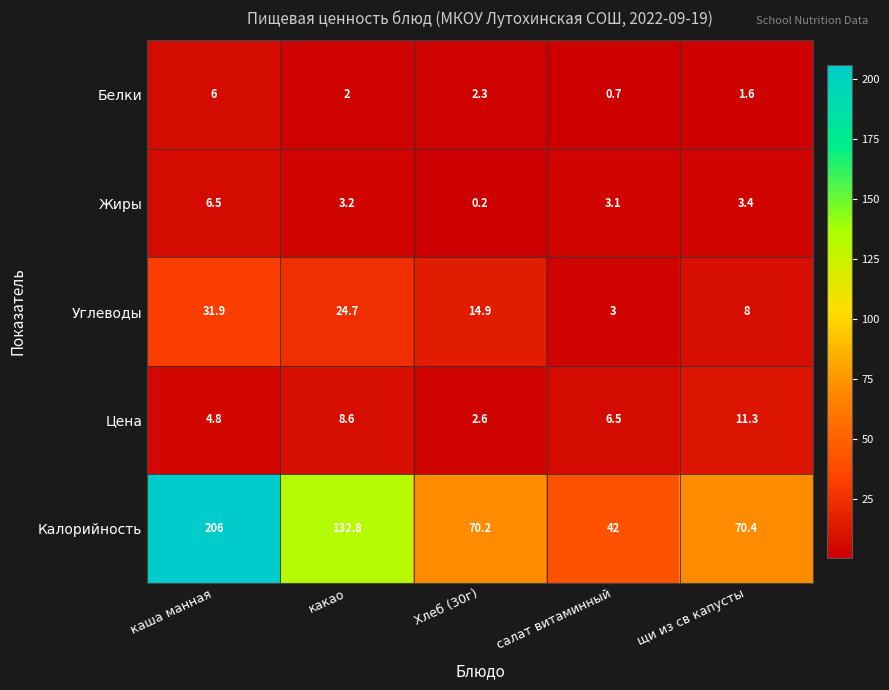

What is the total value across all series at щи из св капусты?

94.7